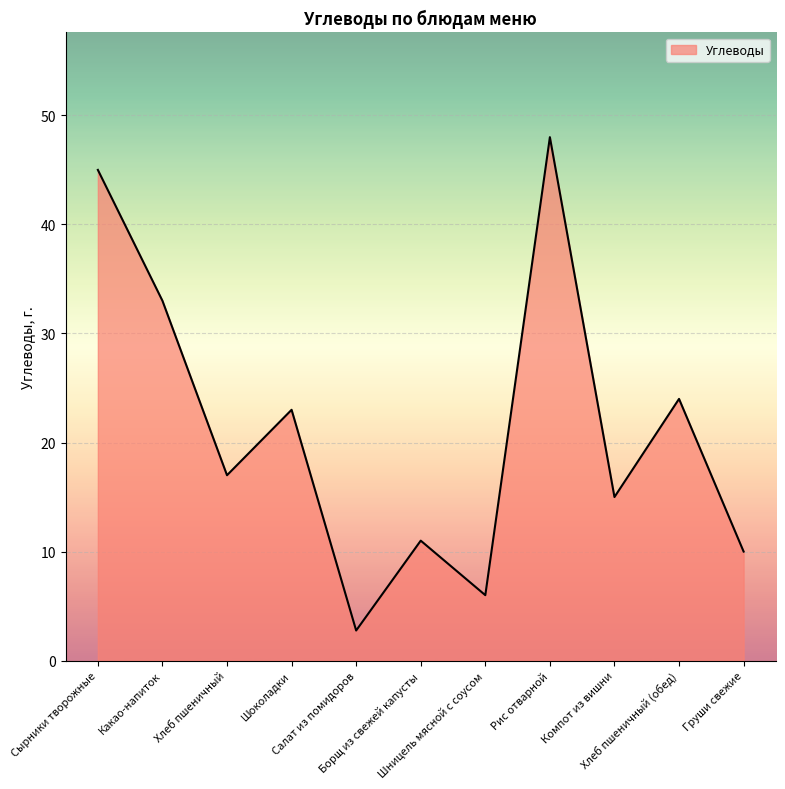

What is the difference between the values at Сырники творожные and Компот из вишни?

30.0